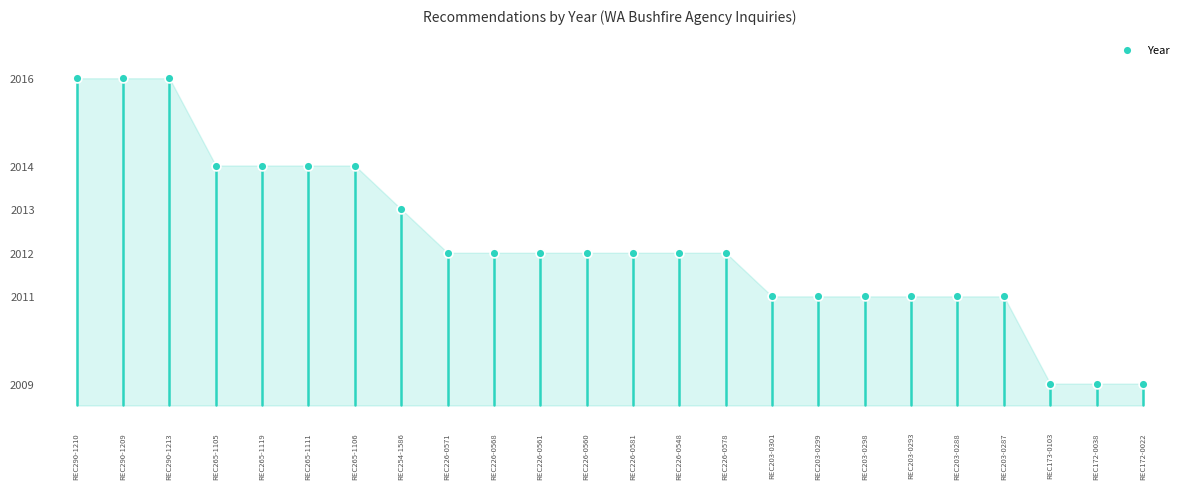

What is the range of Y values (max minus min)?

7